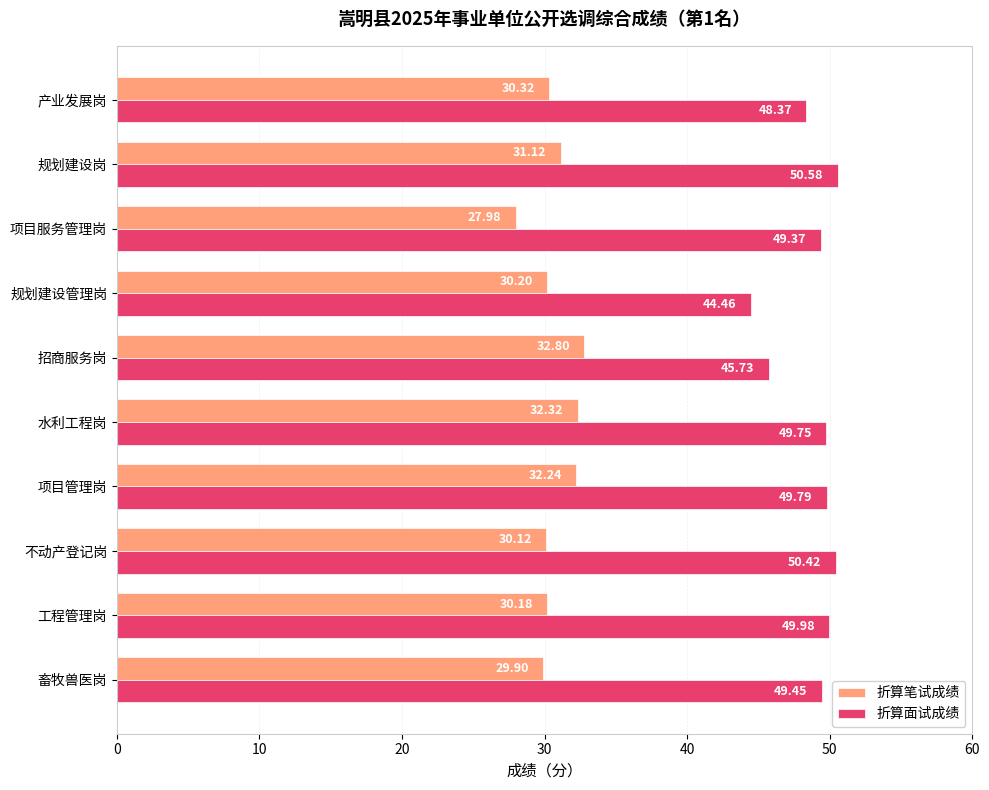

Where is 折算面试成绩 nearest to the value 47?

招商服务岗